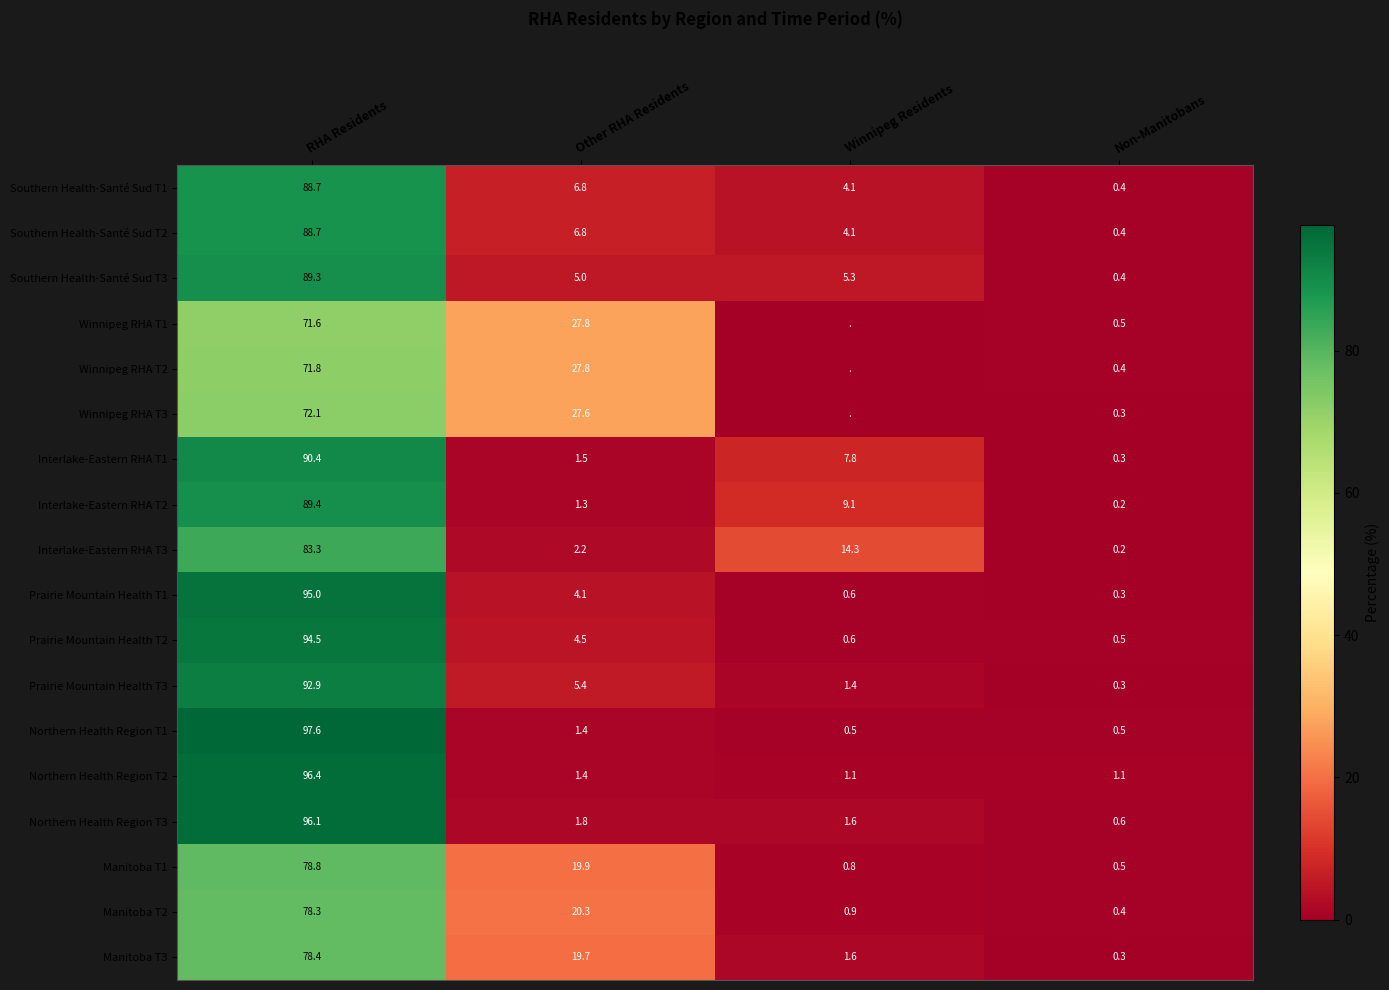

How many distinct data groups are displayed?

18